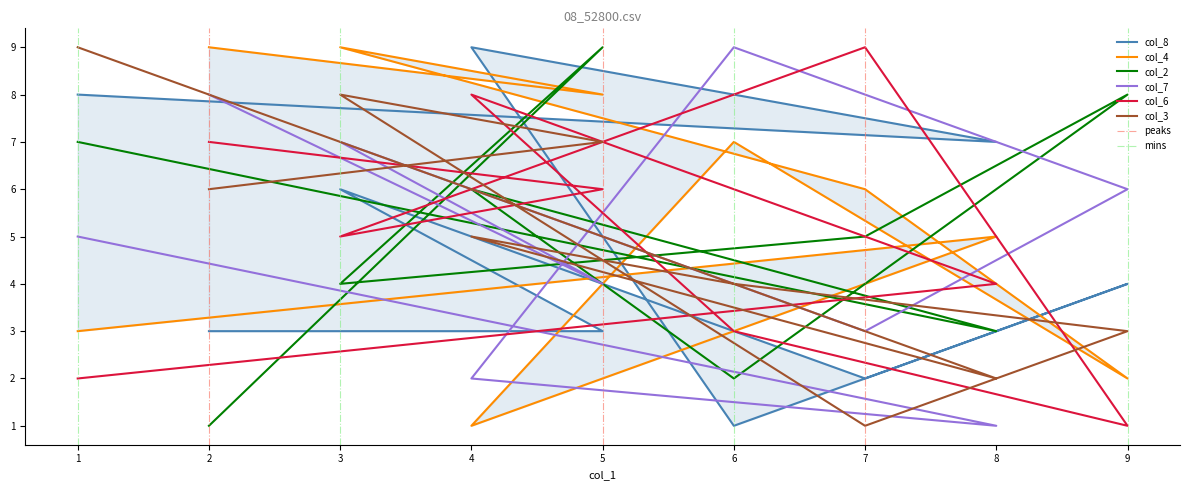

What is the label of the 8th point from the left?

8